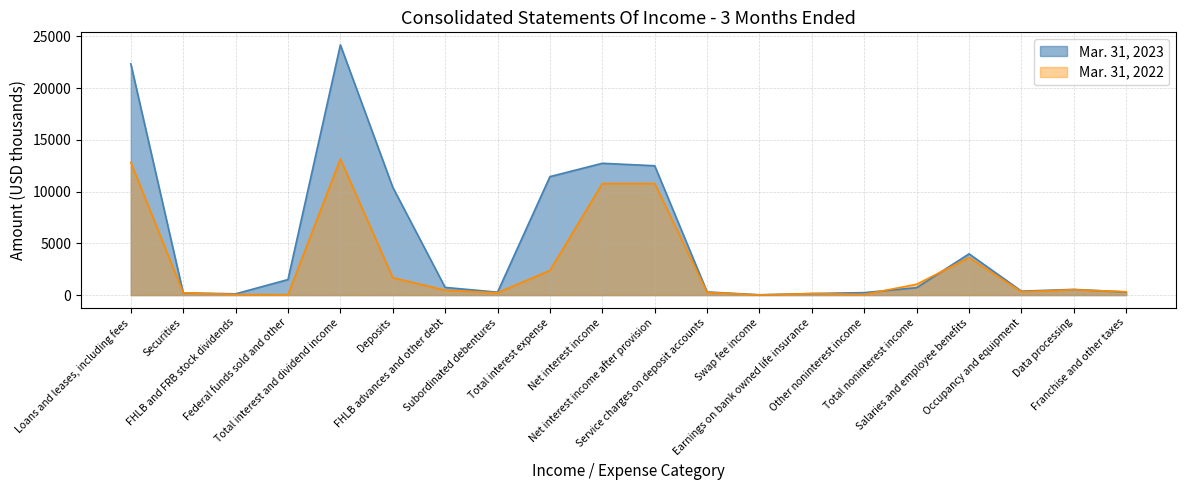

Between which two adjacent categories do Mar. 31, 2023 and Mar. 31, 2022 first intersect?

Loans and leases, including fees and Securities